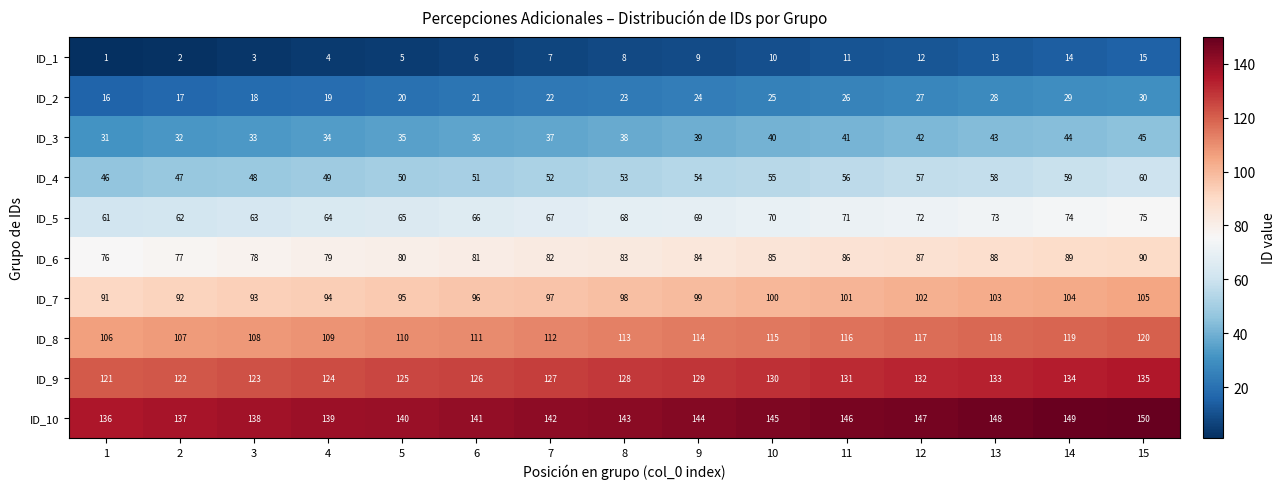

What is the average value of the ID_2 series?

23